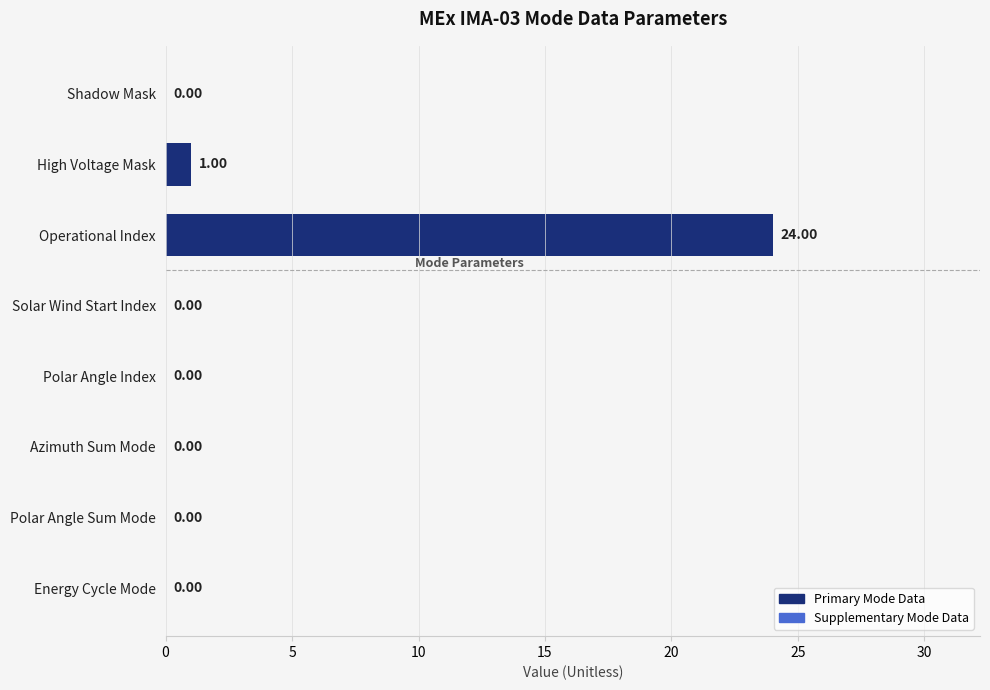

What is the change in value from High Voltage Mask to Operational Index?

+23